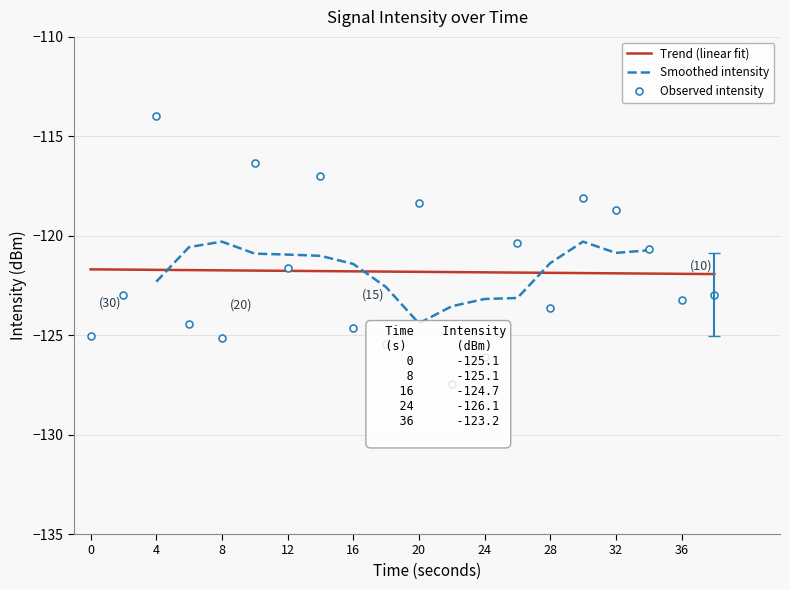

The value of Trend (linear fit) at 24 is -56.2. True or false?

False